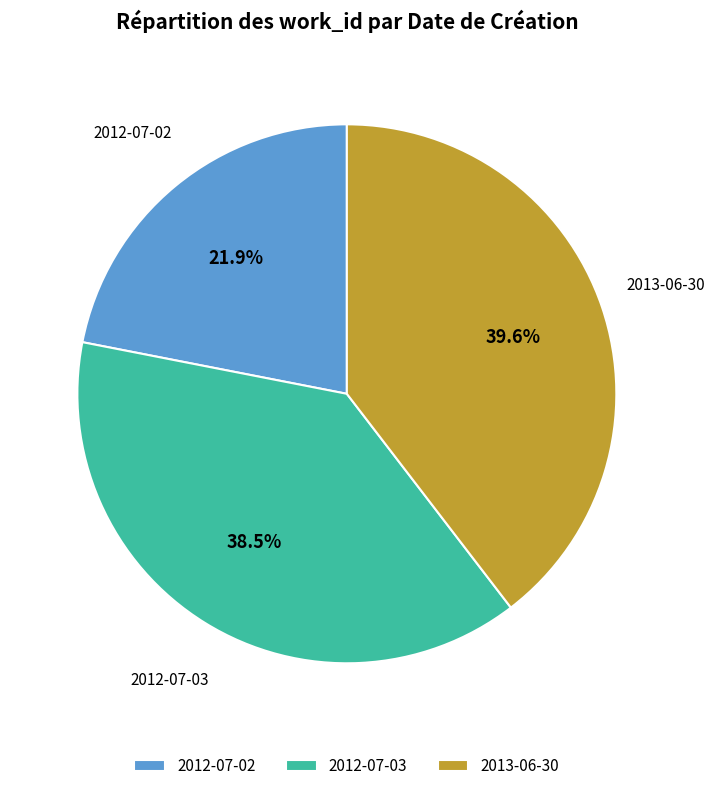

Is 2013-06-30 the majority of the pie?

No